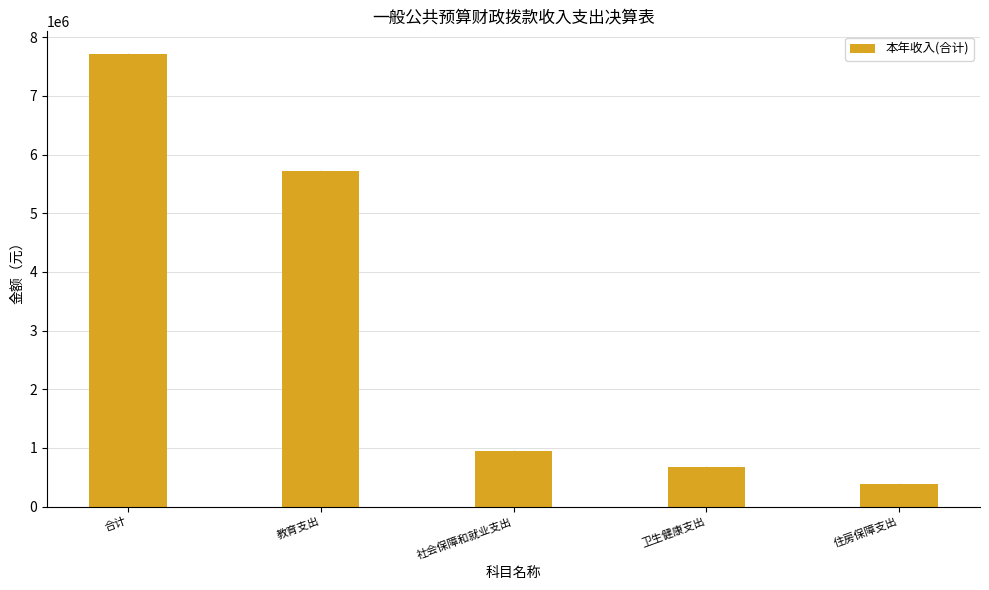

What is the label of the 4th bar from the left?

卫生健康支出